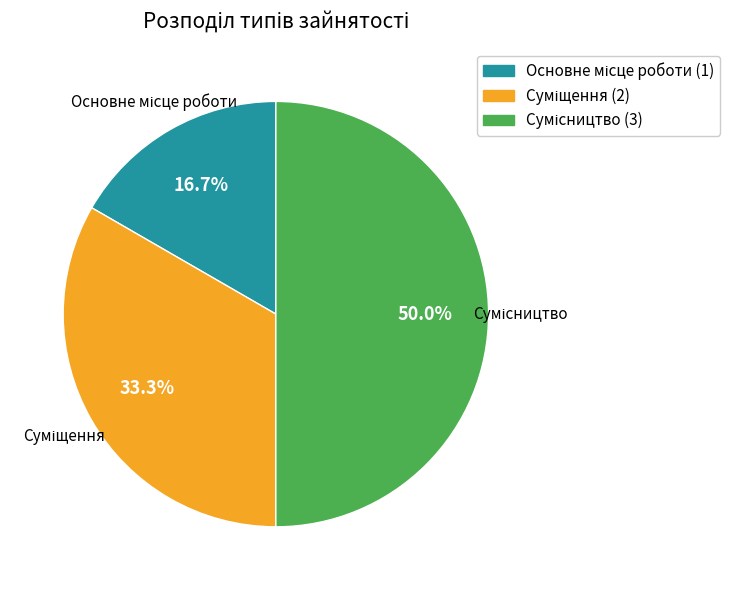

Does Суміщення account for over 50% of the chart?

No